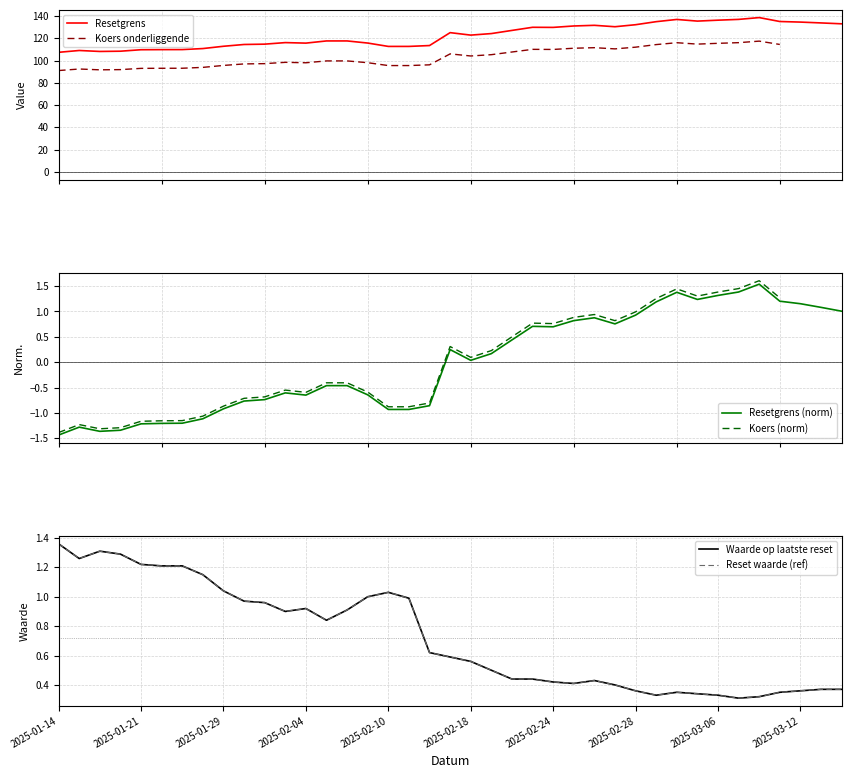

Between 34 and 37, which series saw the biggest shift?

Resetgrens